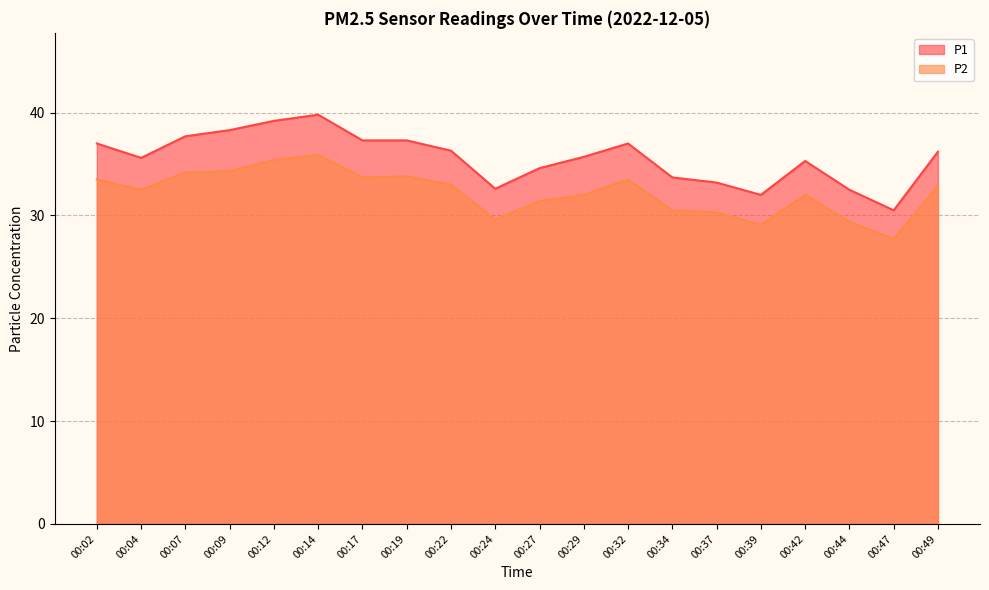

The value of P2 at 00:27 is 49.9. True or false?

False